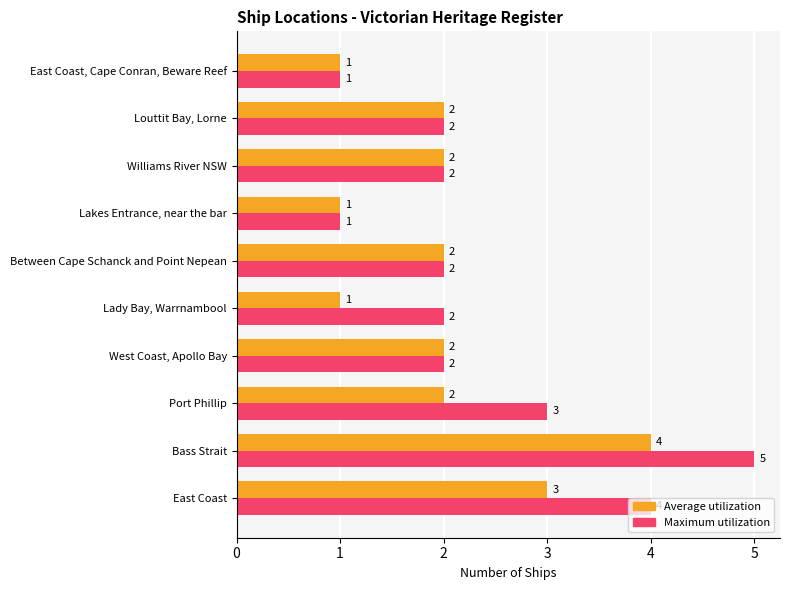

Which series has the largest total across all categories?

Maximum utilization